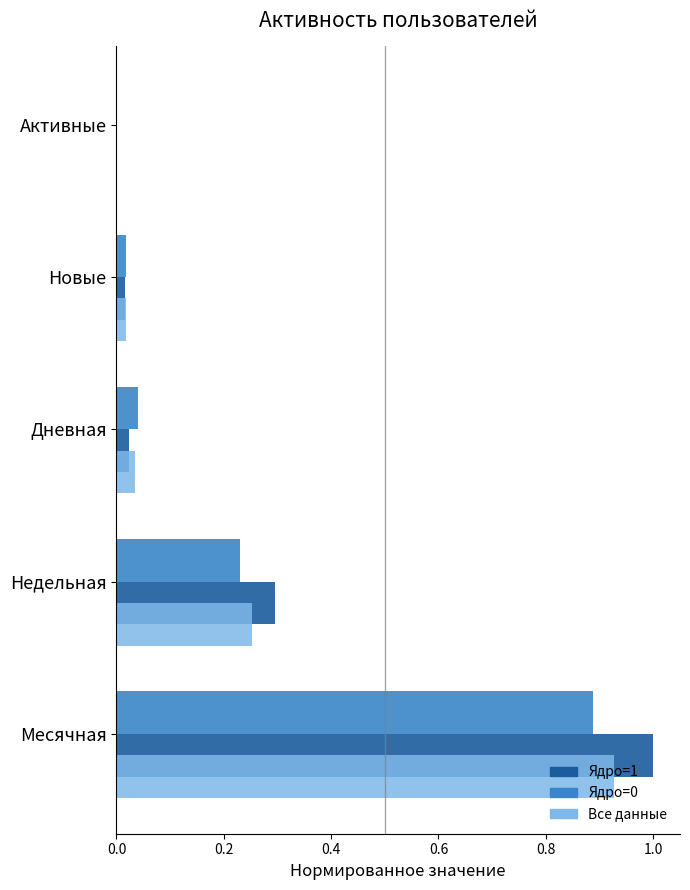

What is the maximum value shown in the chart?

1.0